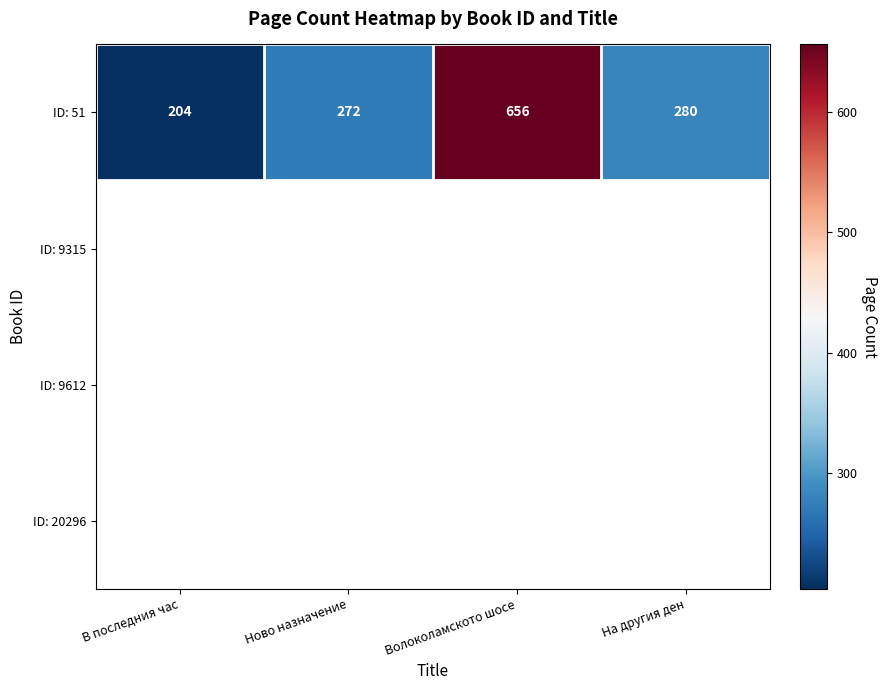

What is the maximum value shown in the chart?

656.0